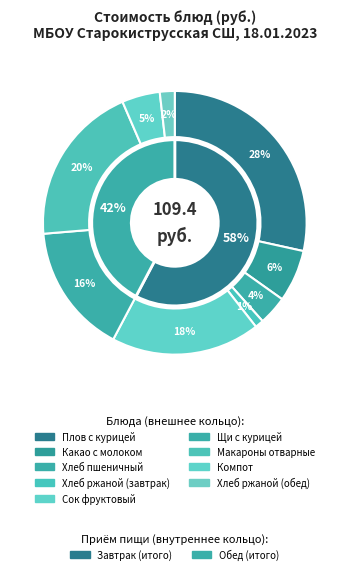

What percentage is the Хлеб пшеничный slice, to the nearest percent?

4%